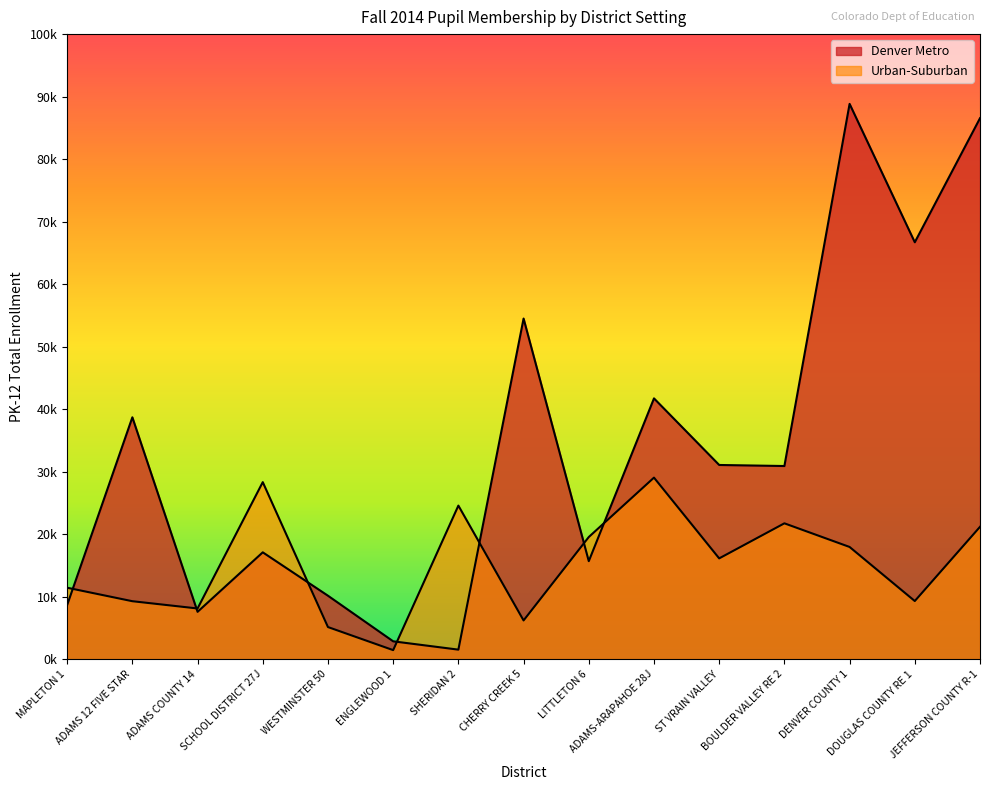

True or false: Denver Metro and Urban-Suburban cross at least once.

True